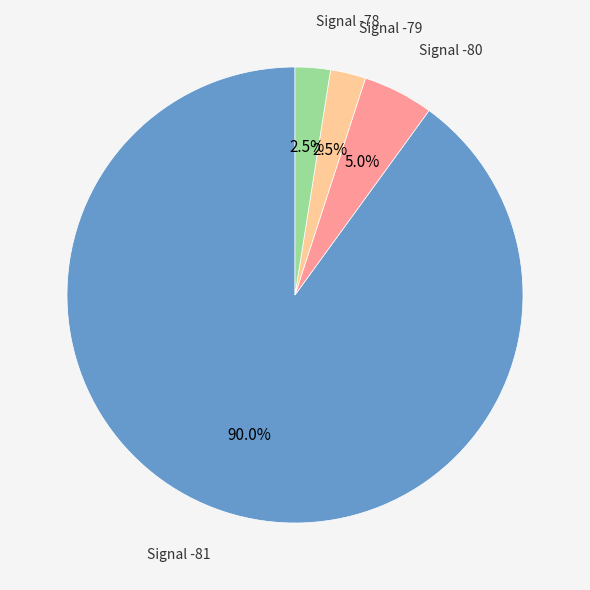

Is there any slice that represents more than half of the pie?

Yes